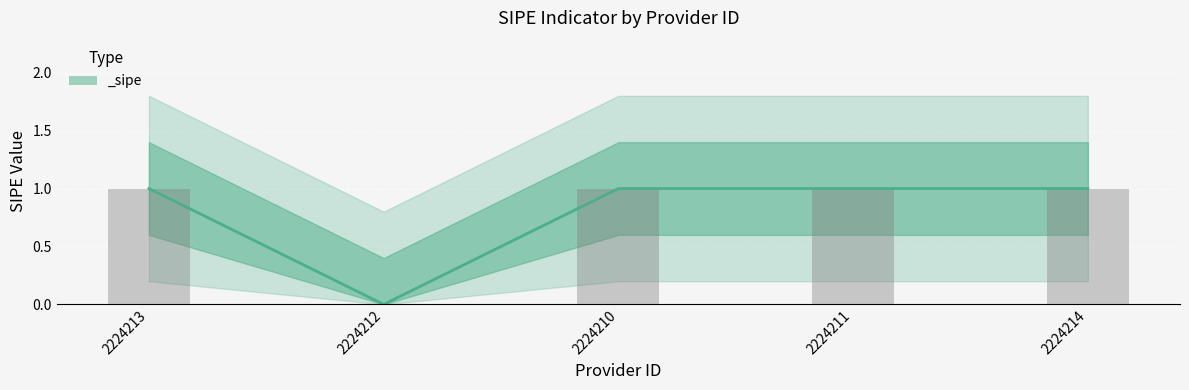

Which has a higher value, 2224212 or 2224210?

2224210